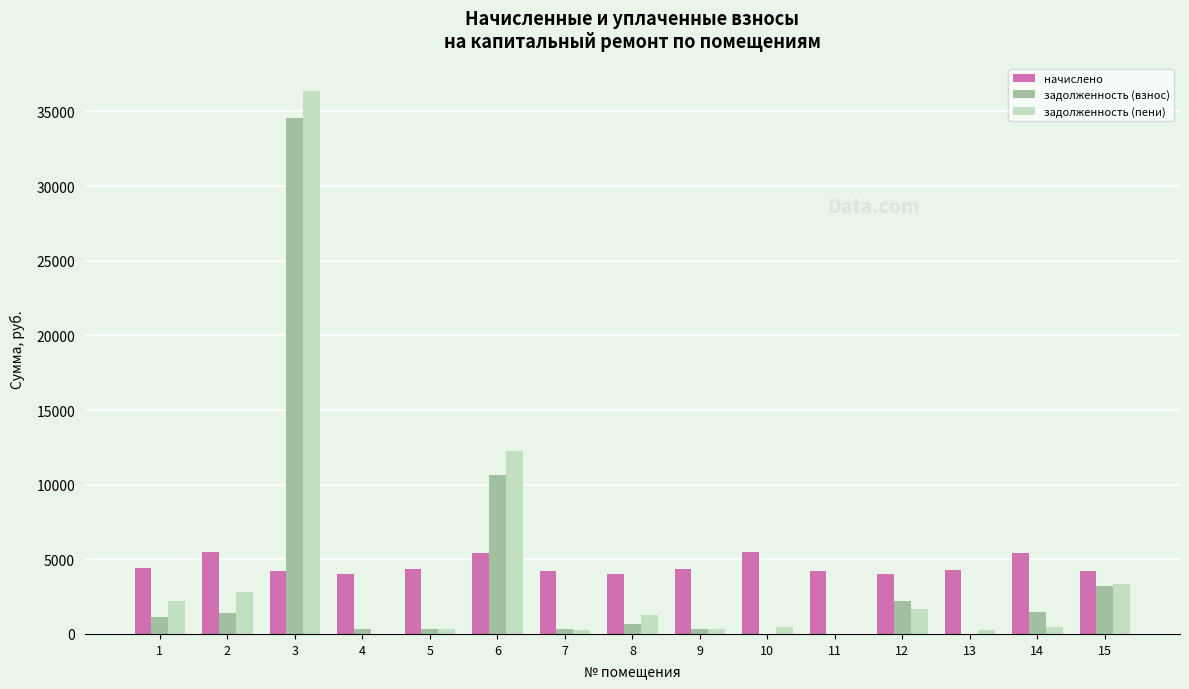

How many data points does each series have?

15